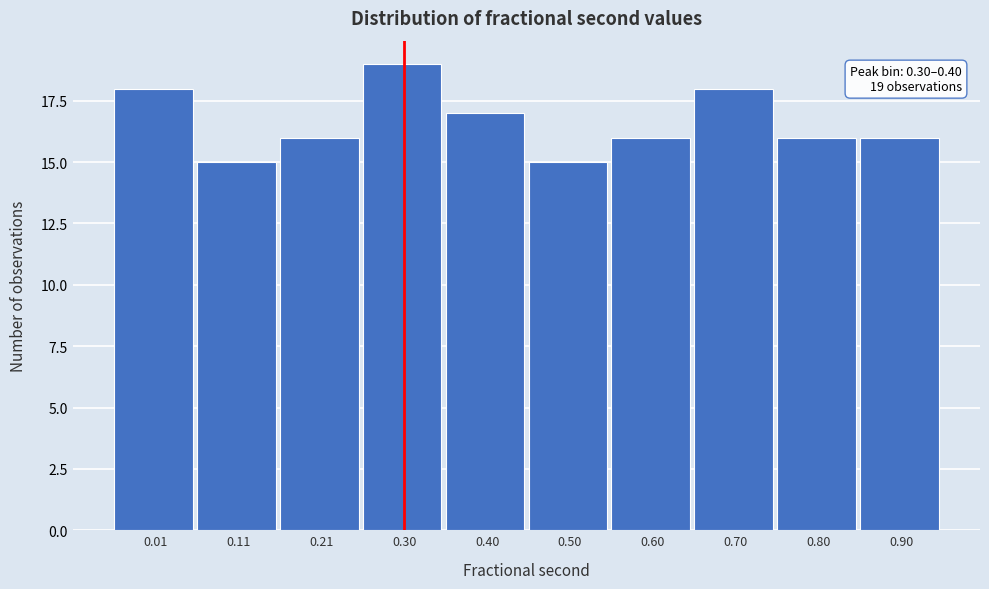

Reading left to right, what are all the values shown in this chart?

0.01=18	0.11=15	0.21=16	0.30=19	0.40=17	0.50=15	0.60=16	0.70=18	0.80=16	0.90=16